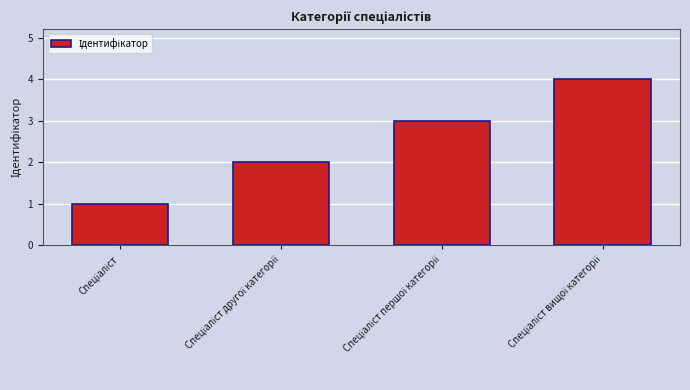

What is the difference between the second highest and second lowest values?

1